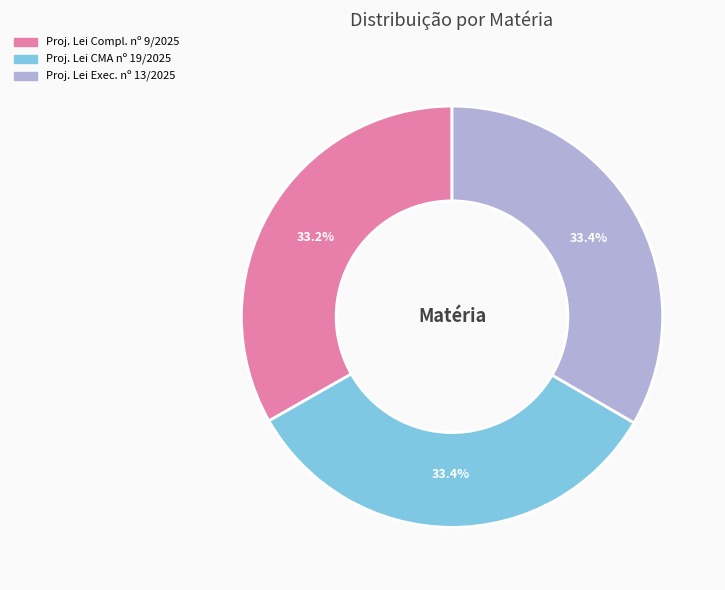

How many segments does this pie chart have?

3